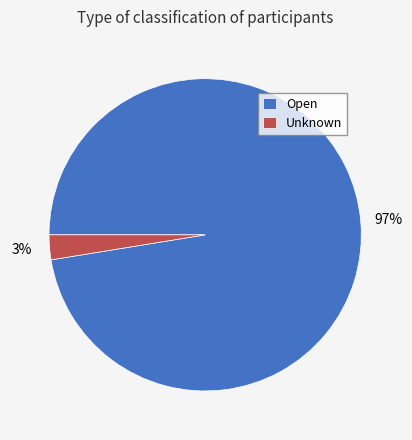

To the nearest percent, what portion does Unknown represent?

3%